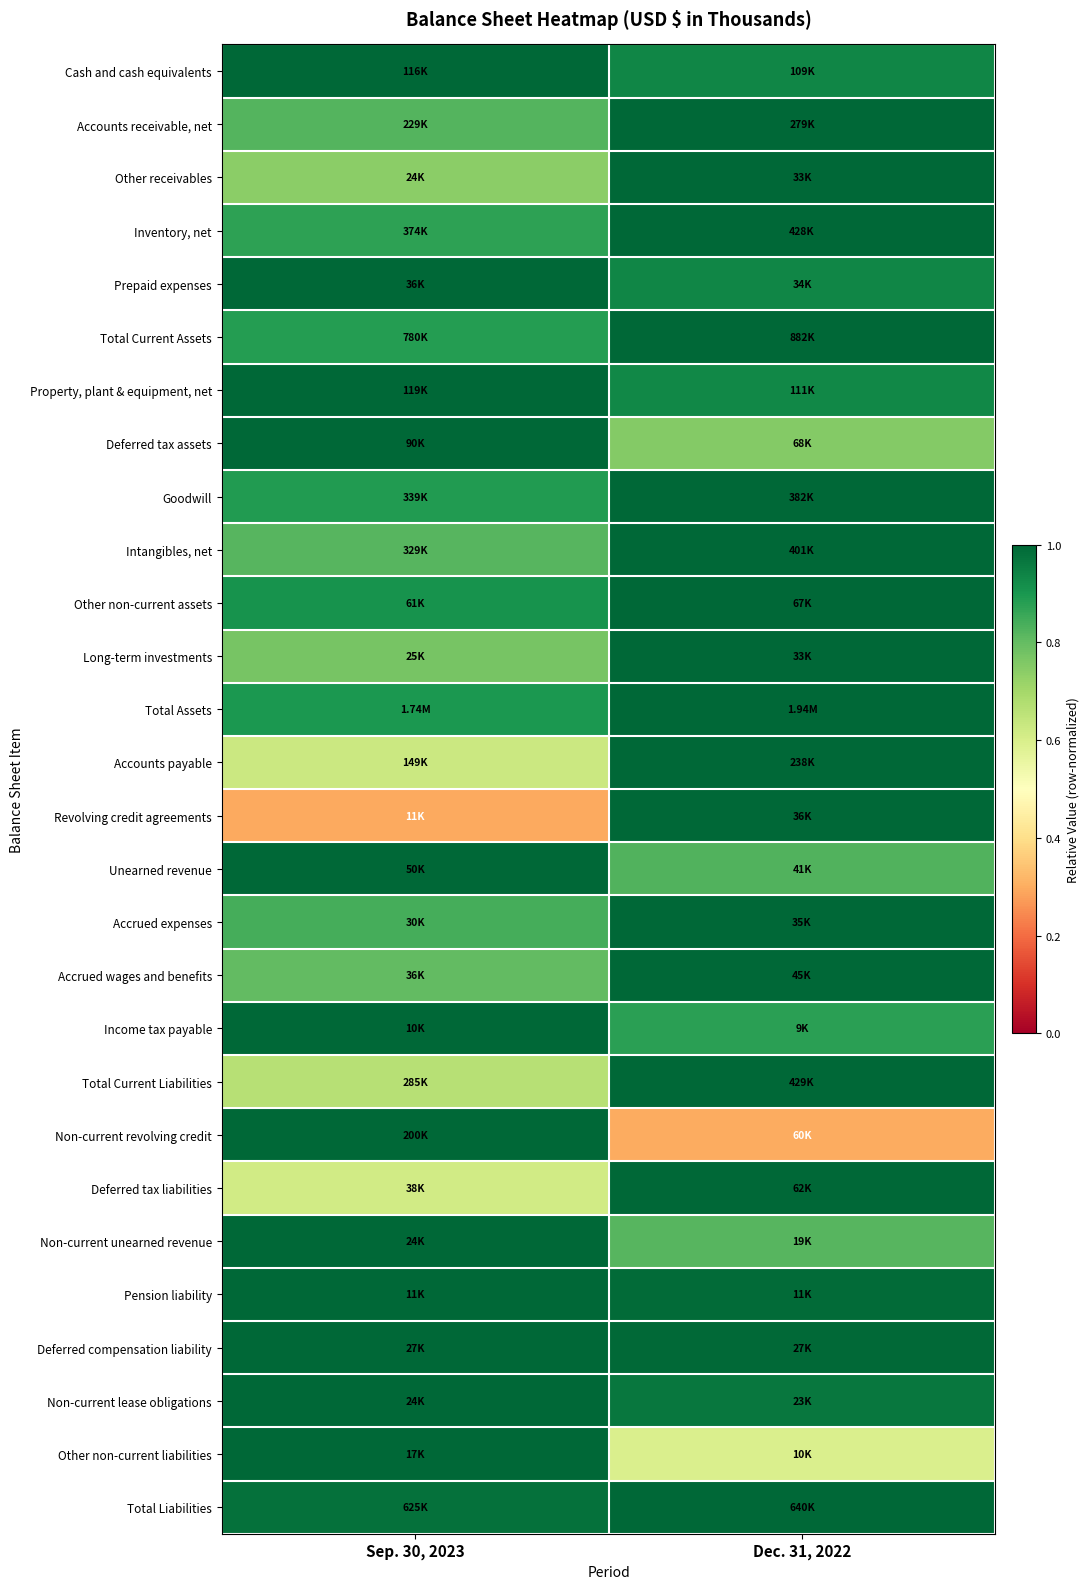

Which has a higher value, Dec. 31, 2022 or Sep. 30, 2023?

Sep. 30, 2023